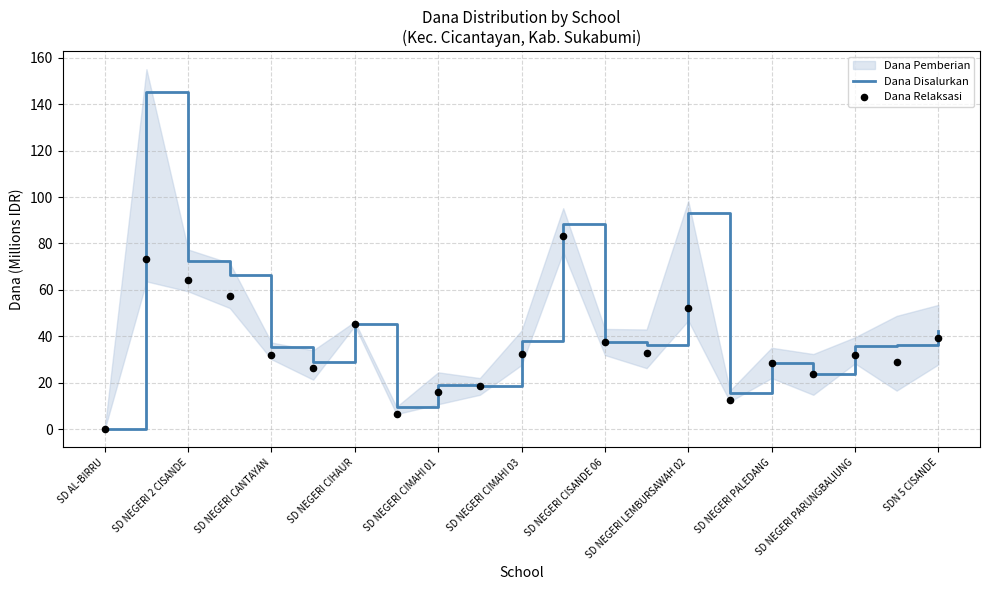

Which series has the largest total across all categories?

Dana Disalurkan